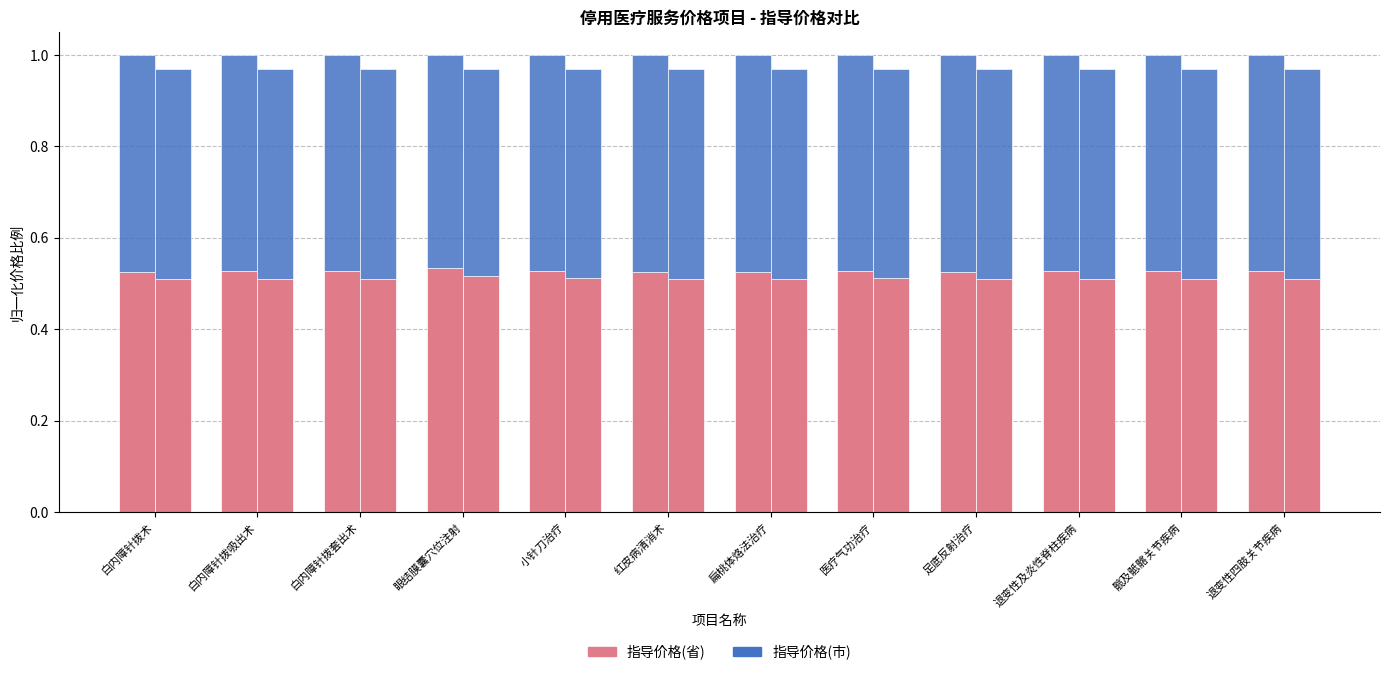

Does the chart contain any negative values?

No